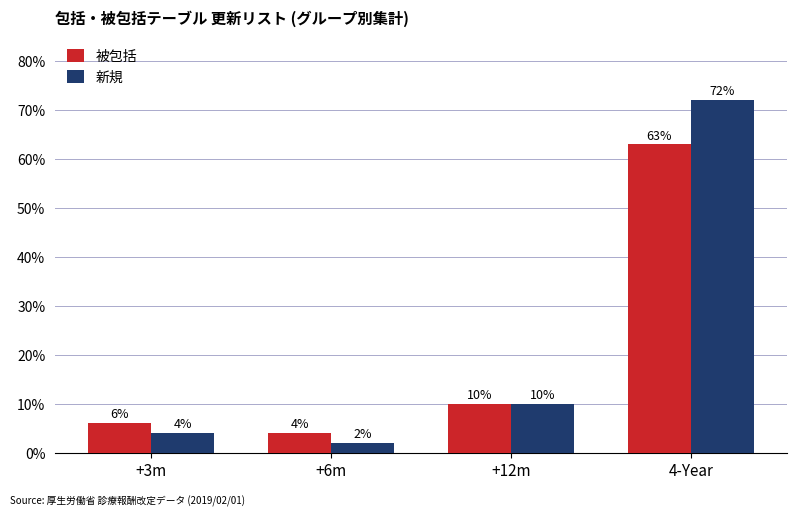

Reading left to right, transcribe all the data shown in this chart.

被包括: 6	4	10	63
新規: 4	2	10	72